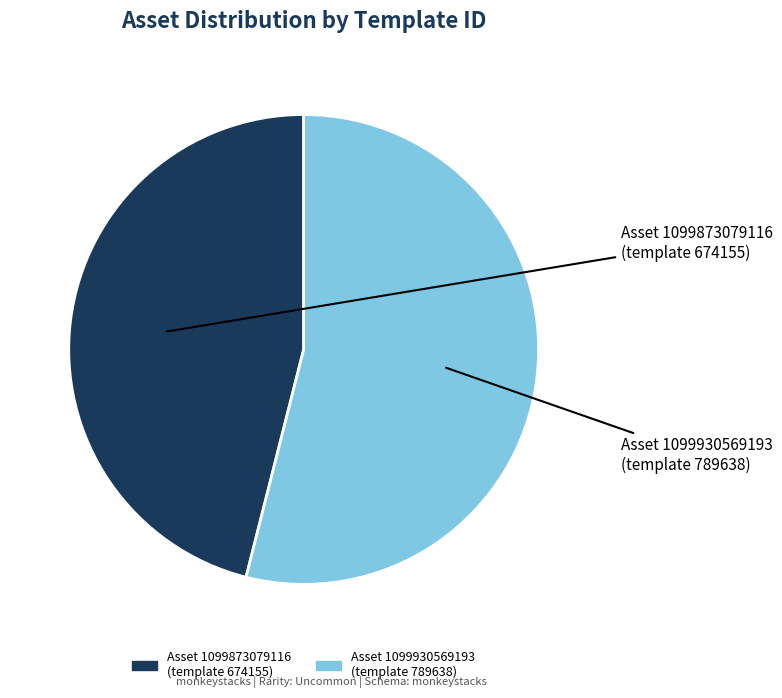

Does any single category account for the majority?

Yes